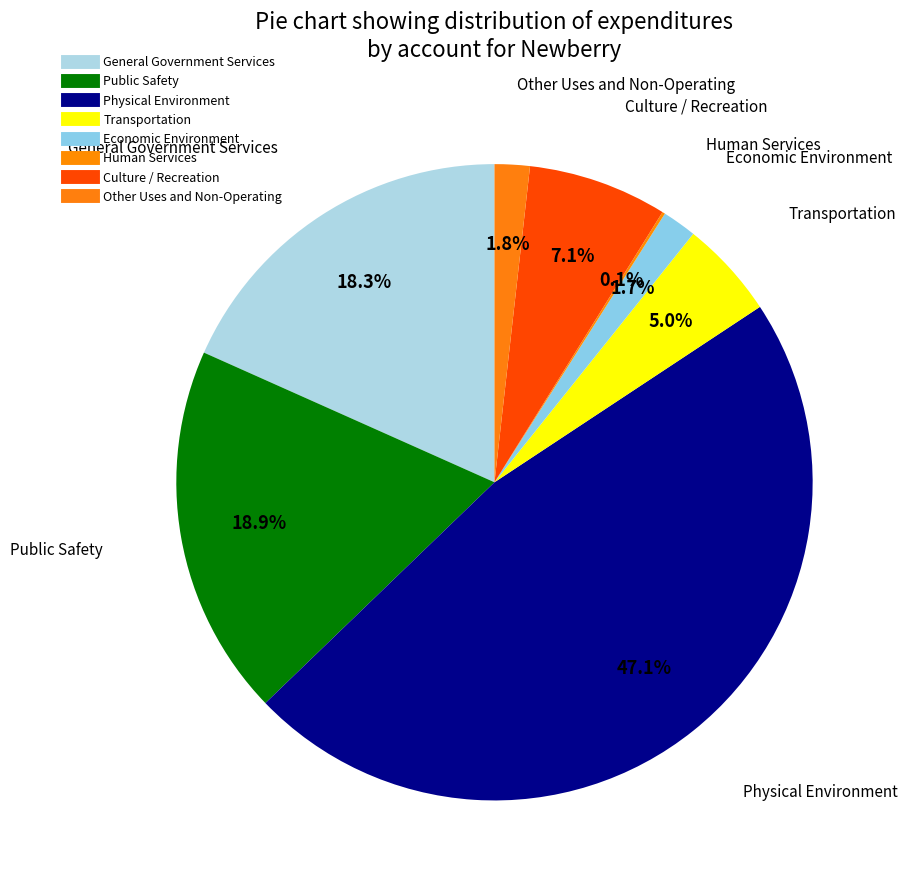

True or false: Physical Environment accounts for 35% of the total.

False